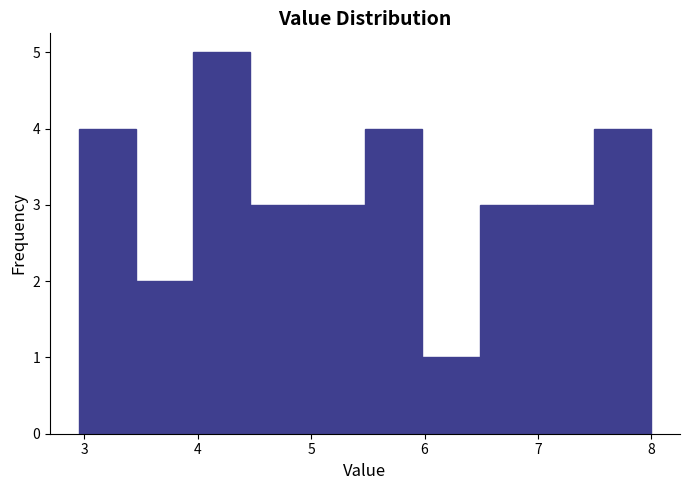

What is the height of the bar covering 3.5 to 4.0 on the x-axis? Neither the bar edges nor the heights are printed on the chart, so give them approximately, as read against the axes.

2